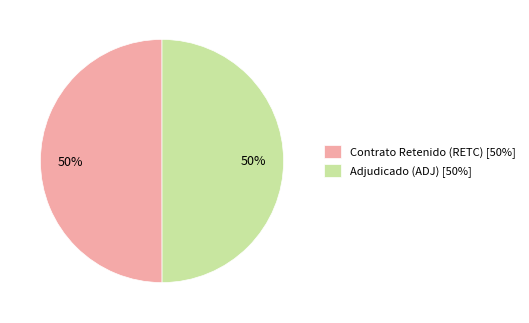

Is the sum of Contrato Retenido (RETC) [50%] and Adjudicado (ADJ) [50%] greater than half?

Yes